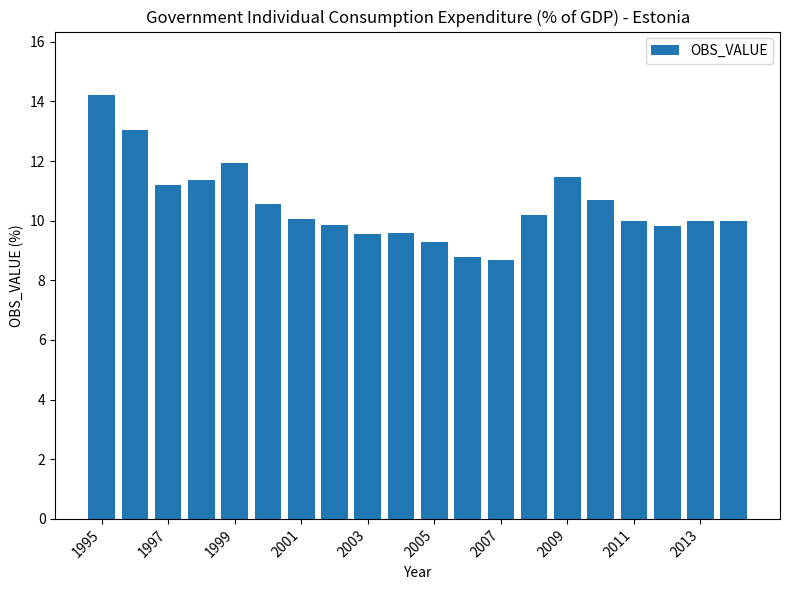

How many categories are shown in the chart?

20